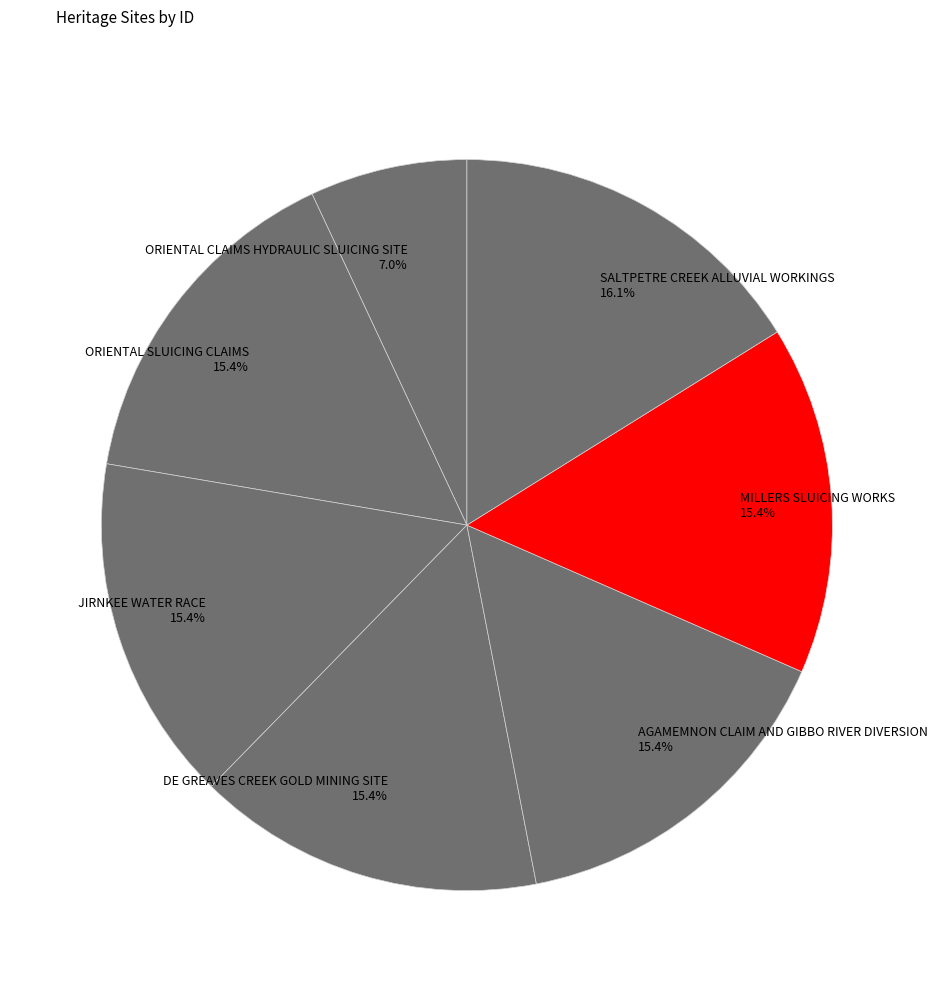

To the nearest percent, what is the difference between the largest and smallest slice percentages?

9%